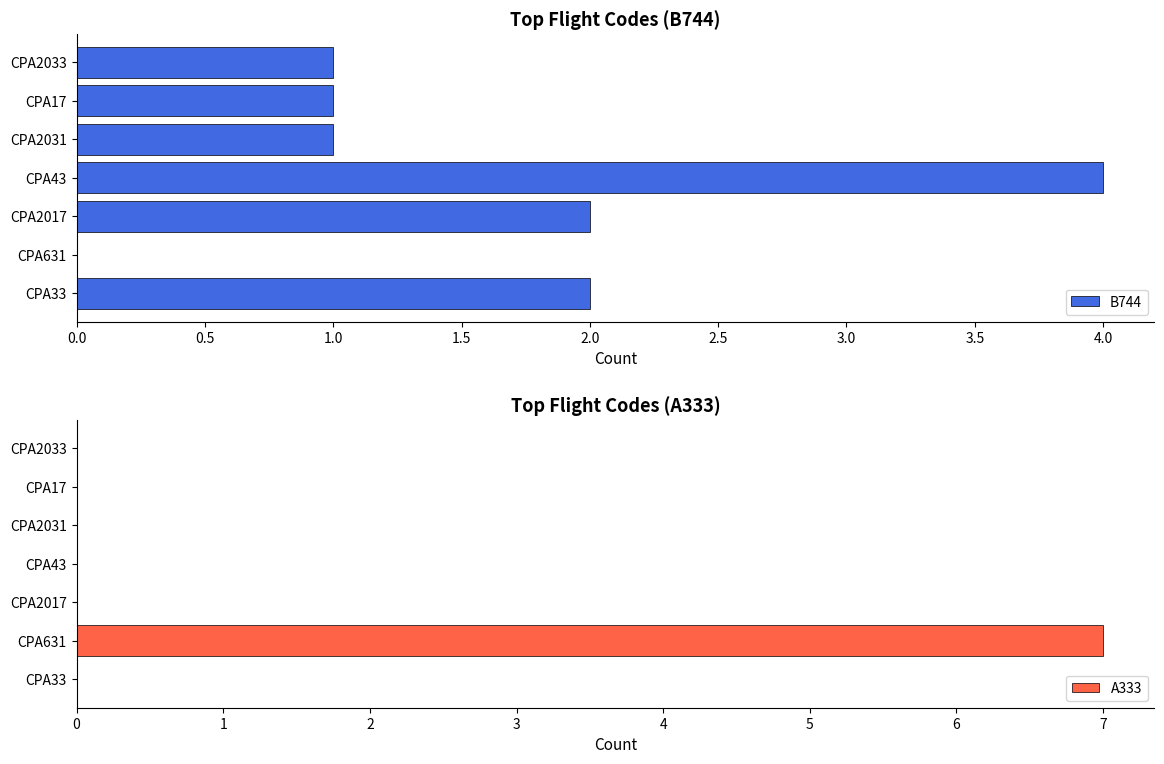

What is the sum of the B744 values at CPA17 and CPA43?

5